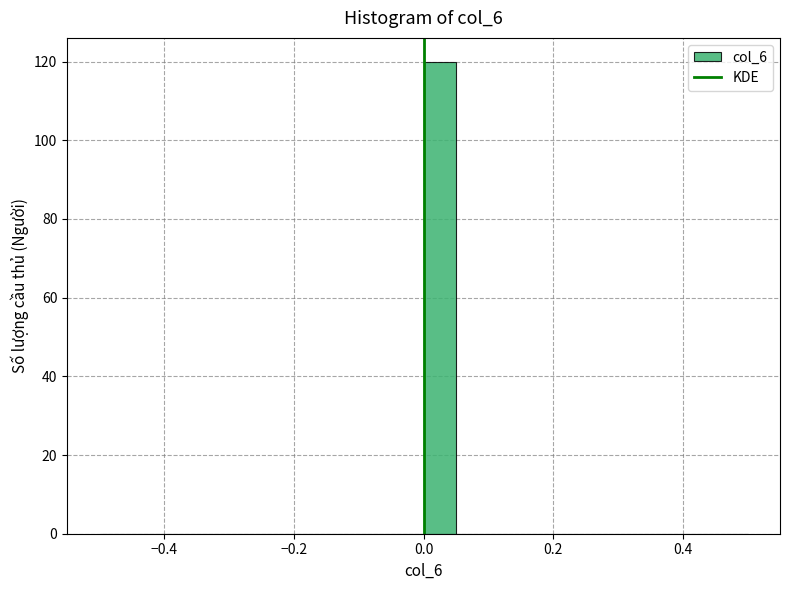

Read against the x-axis, roughly where is the centre of the tallest bar?

0.02